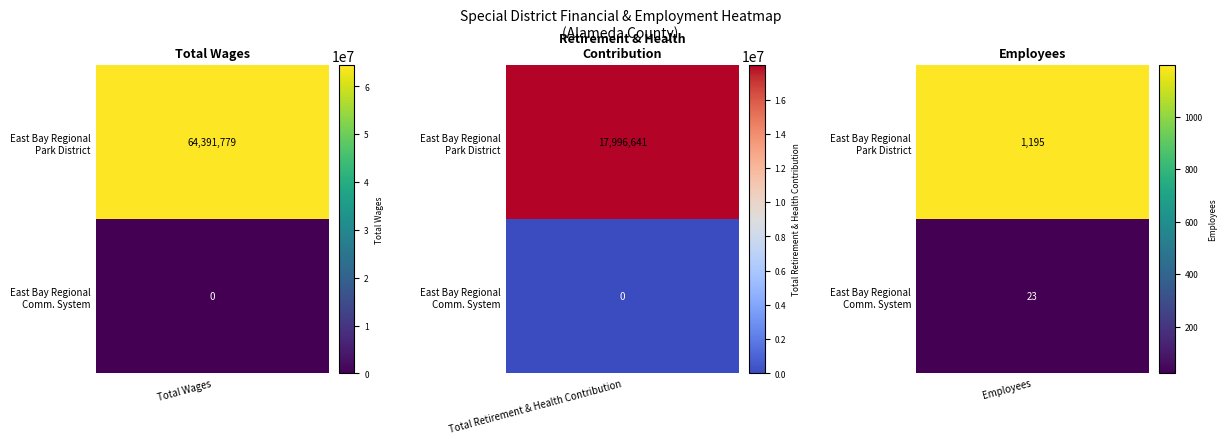

What is the average value of the East Bay Regional Communications System series?

8